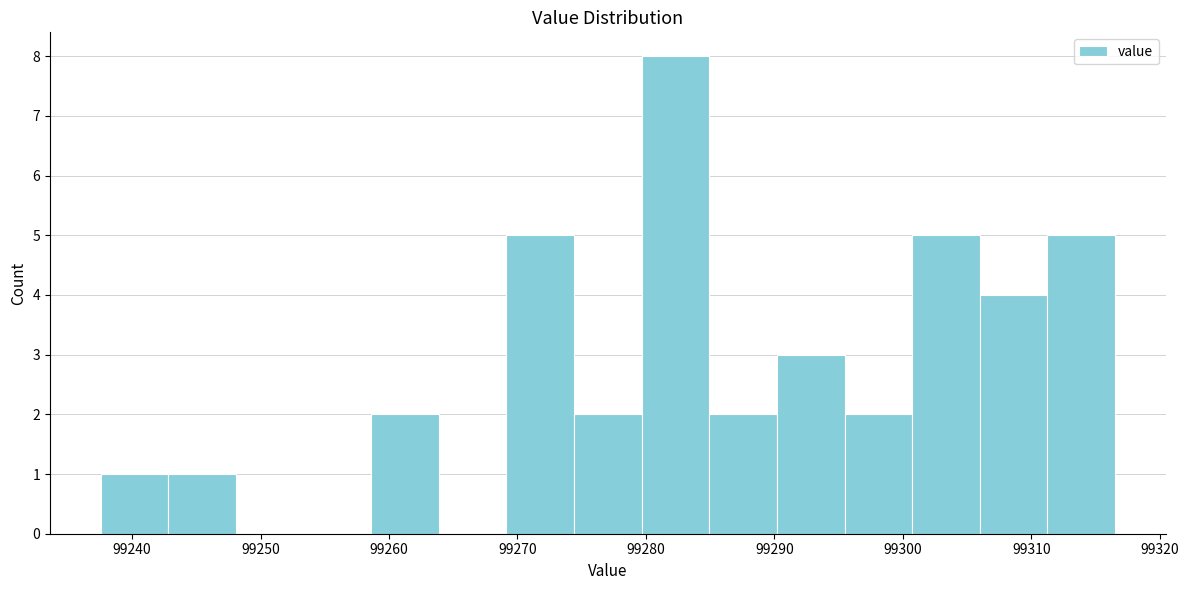

Reading left to right, list every bar in this chart as the range it spans on the x-axis followed by its height. Neither the bar edges nor the heights are printed on the chart, so give them approximately, as read against the axes.

99238 to 99243: 1
99243 to 99248: 1
99248 to 99253: 0
99253 to 99259: 0
99259 to 99264: 2
99264 to 99269: 0
99269 to 99274: 5
99274 to 99280: 2
99280 to 99285: 8
99285 to 99290: 2
99290 to 99295: 3
99295 to 99301: 2
99301 to 99306: 5
99306 to 99311: 4
99311 to 99317: 5